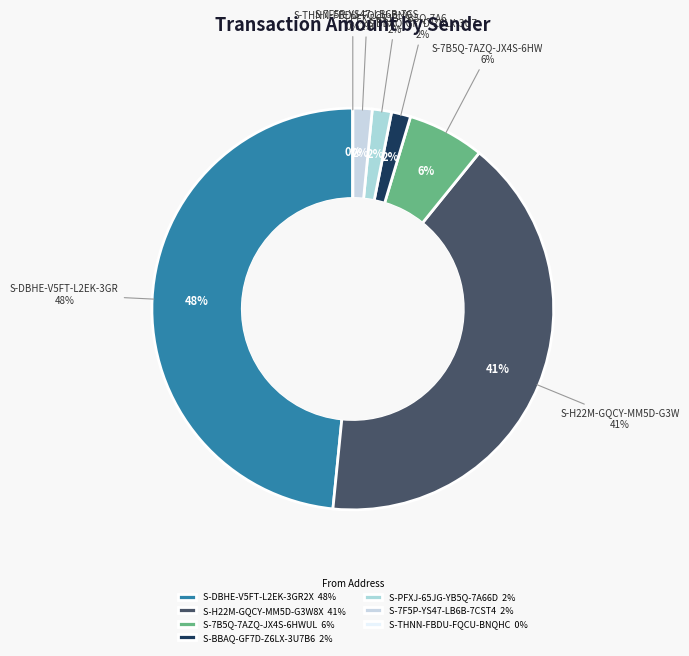

Does S-DBHE-V5FT-L2EK-3GR2X account for over 50% of the chart?

No